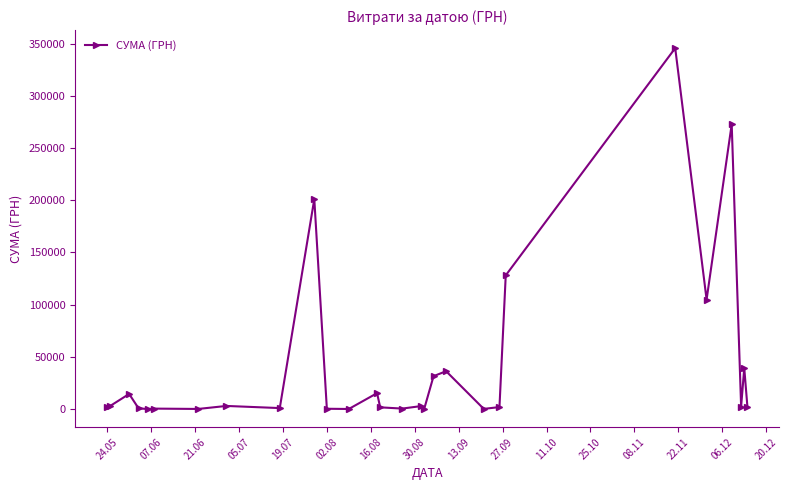

How many data points does each series have?

28